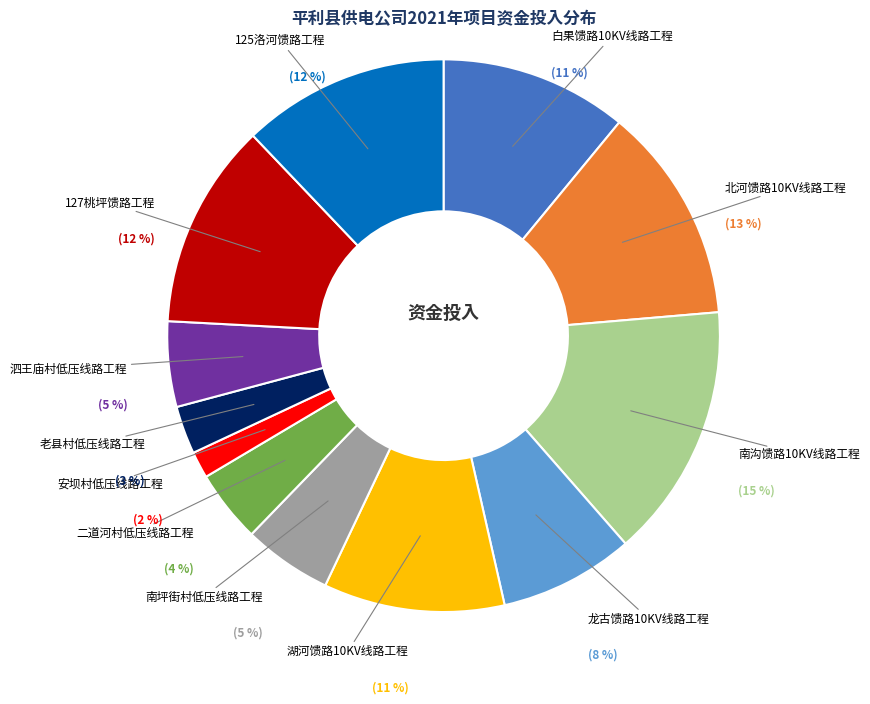

To the nearest percent, what is the average slice percentage?

8%